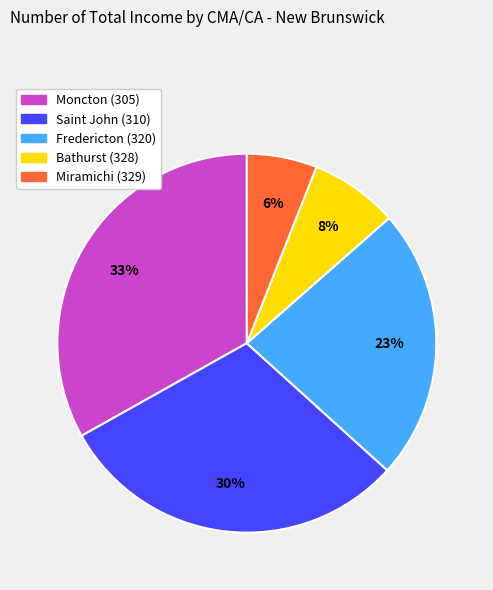

Do Bathurst (328) and Saint John (310) together represent more than half of the pie?

No